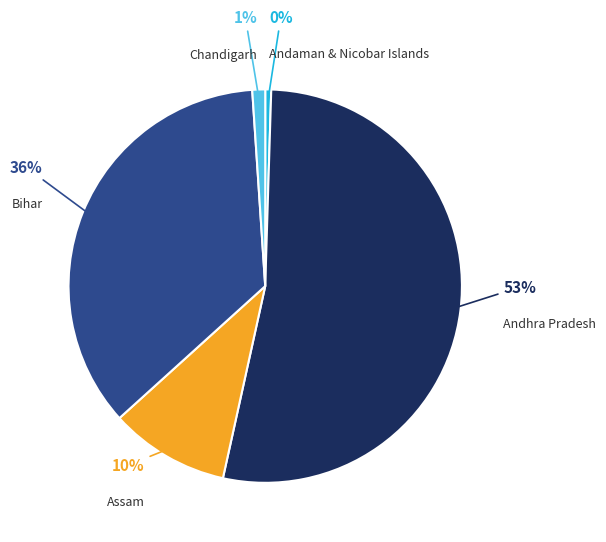

To the nearest percent, what is the combined percentage of Andhra Pradesh and Chandigarh?

54%